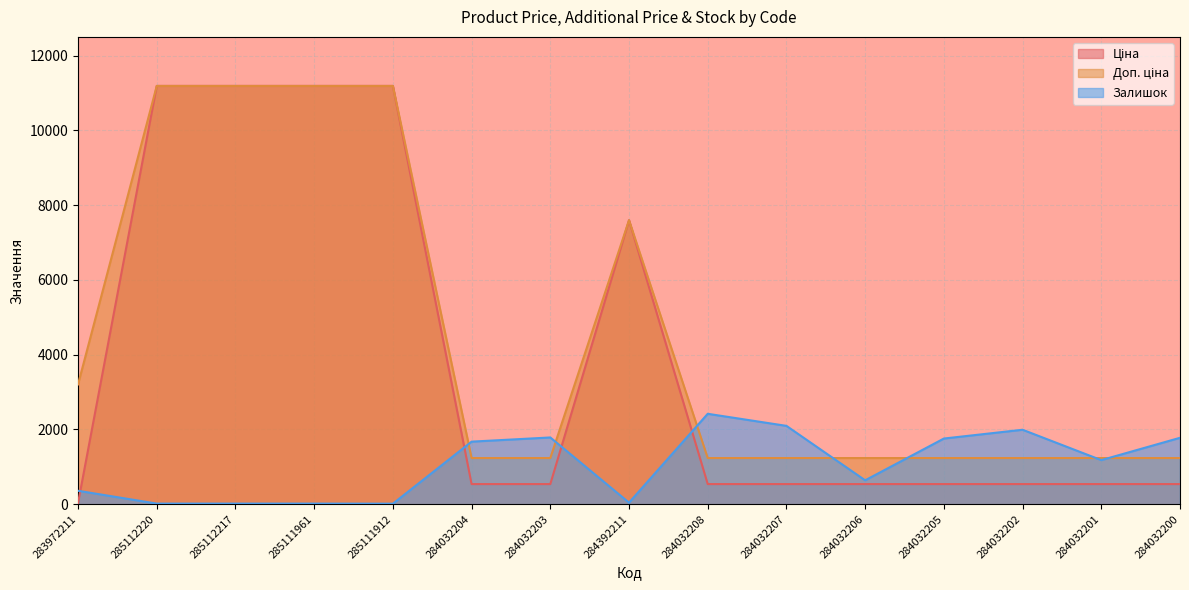

What are all the series names shown in the legend?

Ціна, Доп. ціна, Залишок